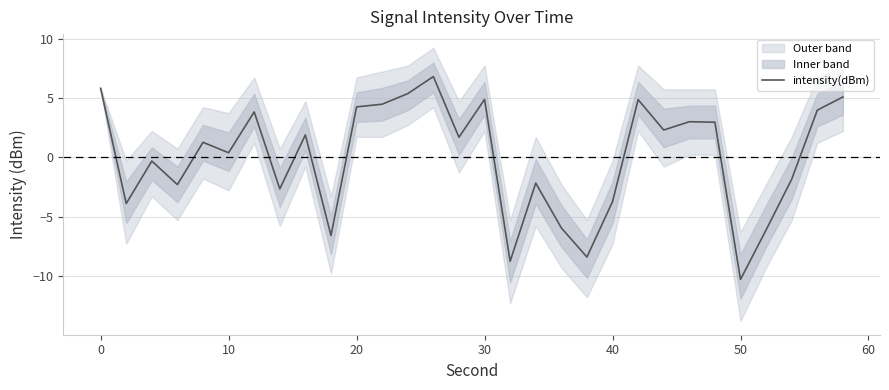

Reading right to left, extract all data points from this chart.

5.1	4.0	-1.8	-6.1	-10.3	3.0	3.0	2.3	4.9	-3.7	-8.4	-5.9	-2.2	-8.7	4.9	1.7	6.8	5.4	4.5	4.3	-6.6	1.9	-2.6	3.8	0.4	1.3	-2.3	-0.3	-3.9	5.8